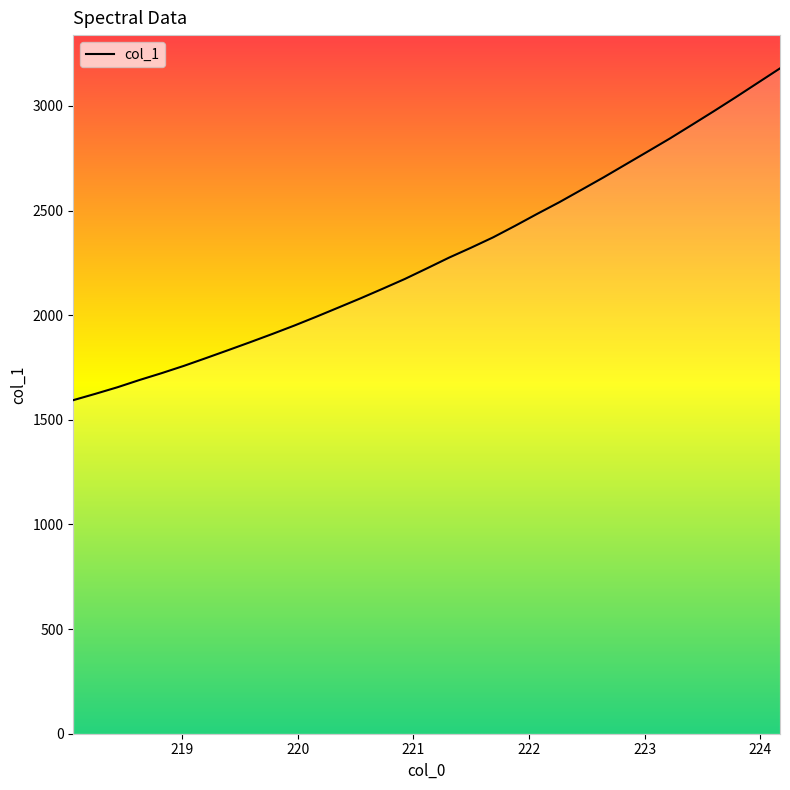

What is the maximum value shown in the chart?

3179.6